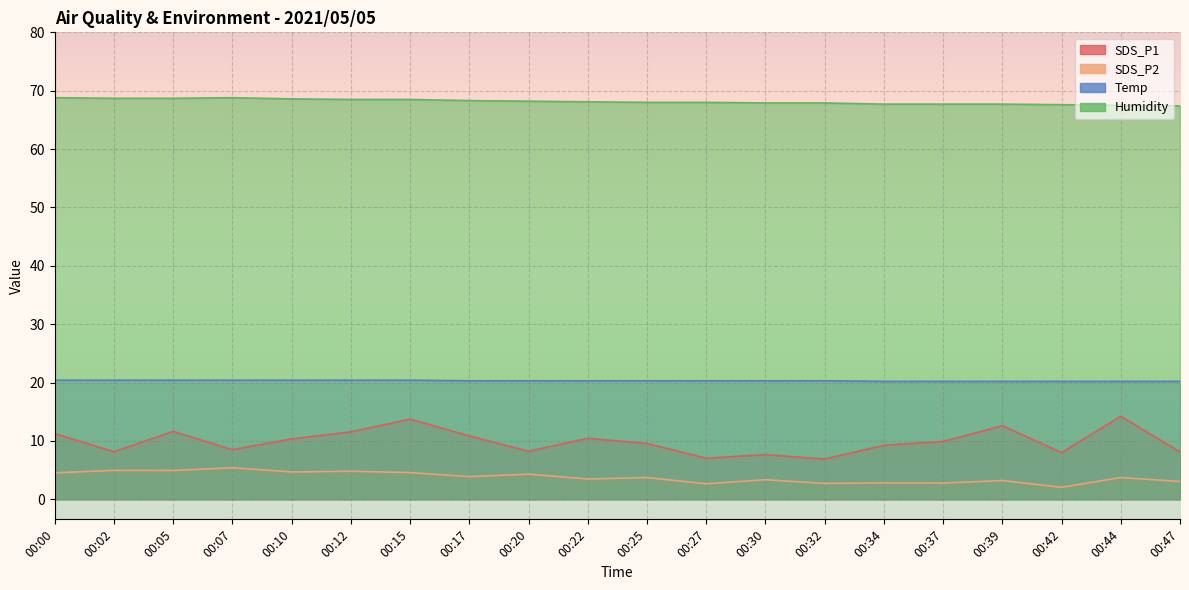

What is the difference between the second highest and second lowest values in the Humidity series?

1.3